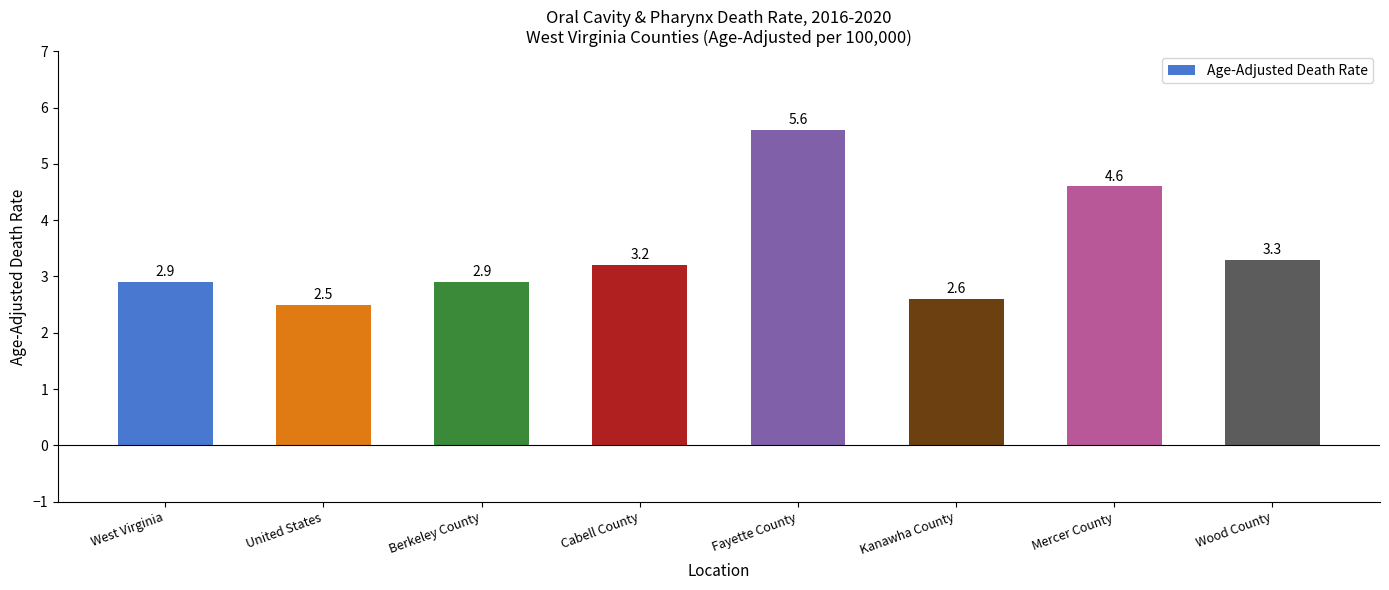

Is it true that the value at Cabell County is 1.7?

False